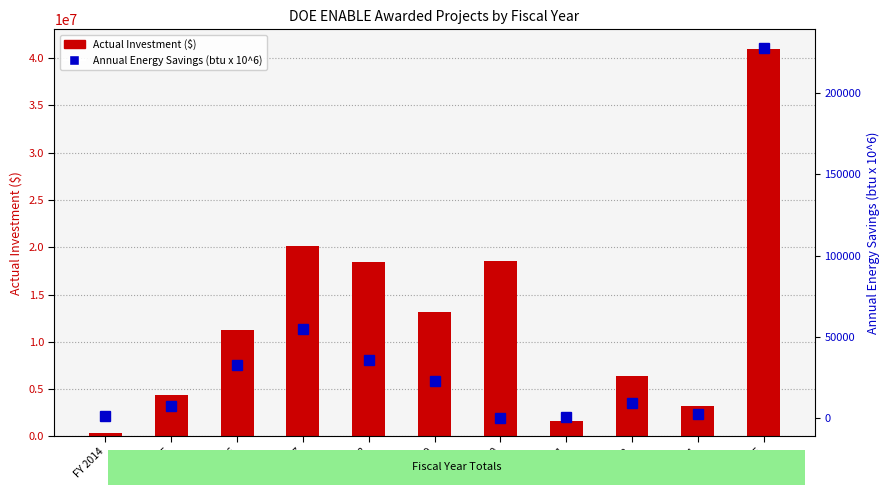

Which series has the largest range (max minus min)?

Actual Investment ($)